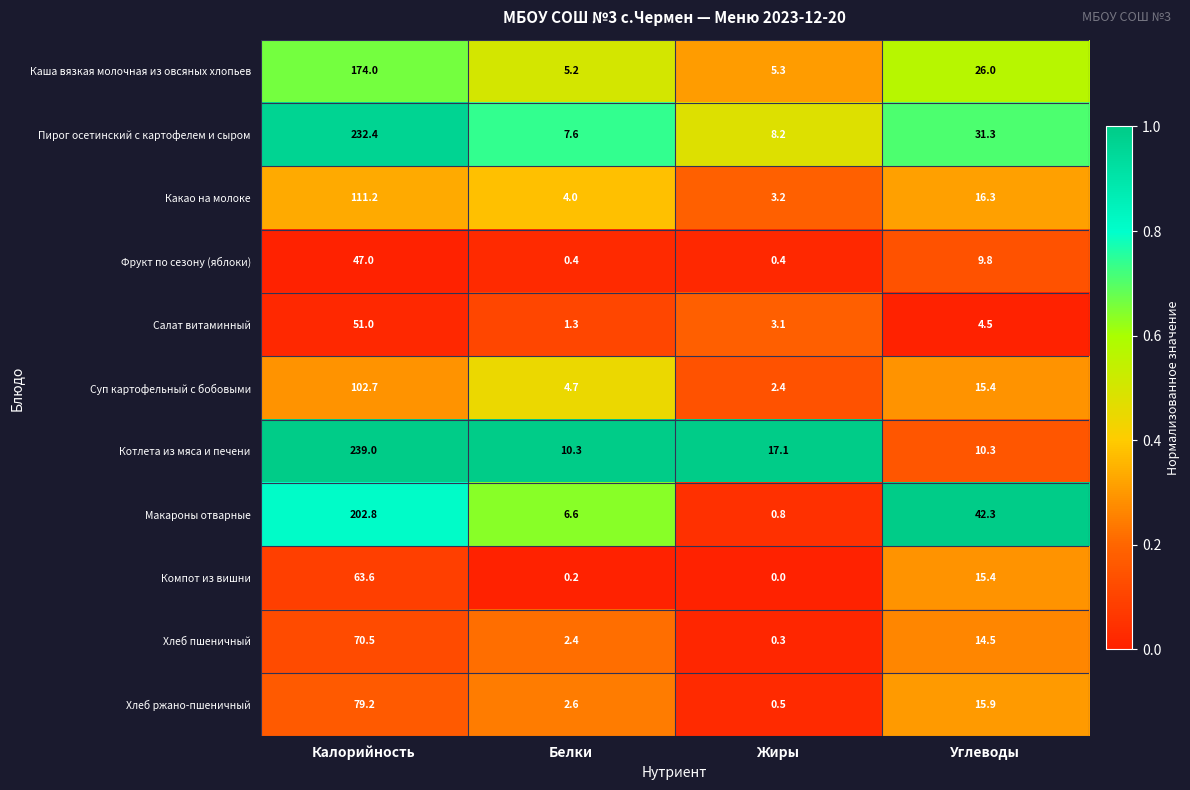

The Какао на молоке series shows 21.7 at Углеводы. True or false?

False